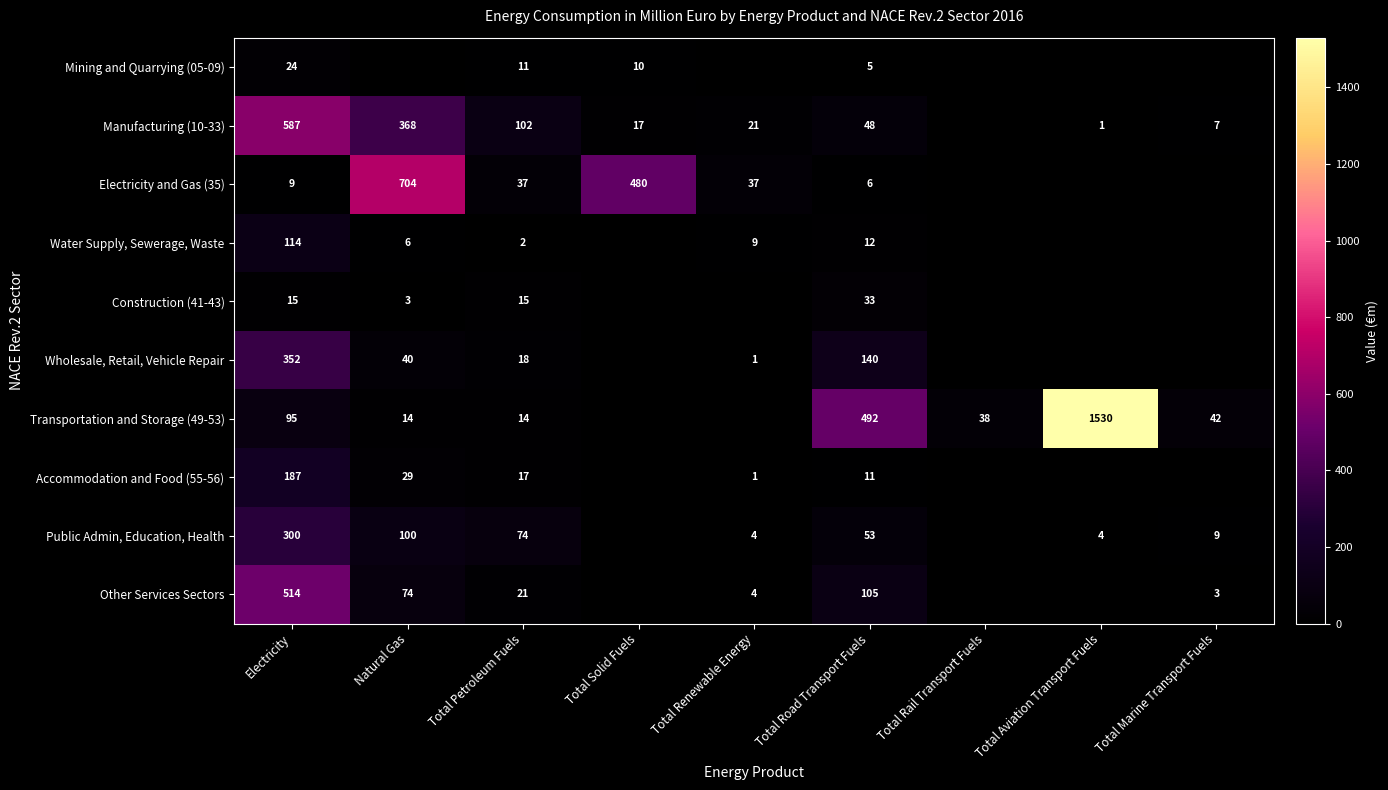

What is the sum of the Mining and Quarrying (05-09) values at Total Road Transport Fuels and Electricity?

29